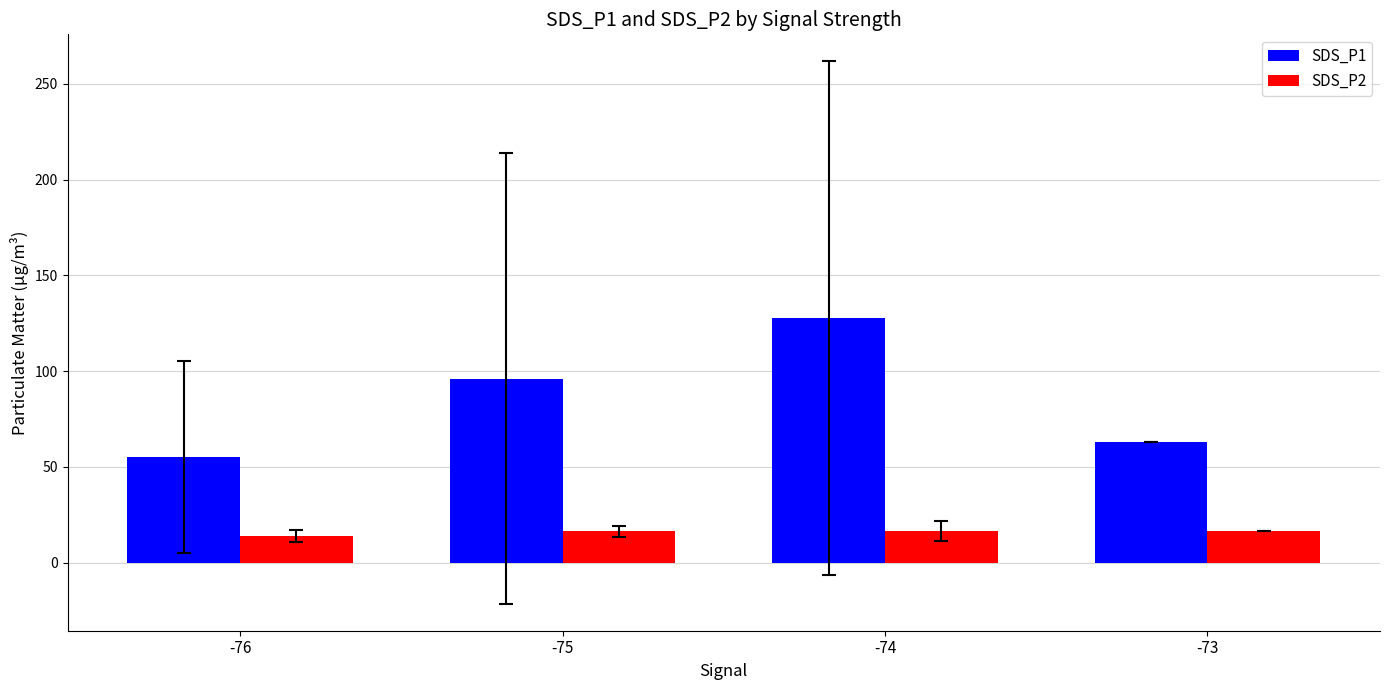

What is the value of the SDS_P1 bar at the 1st from the left?

55.0